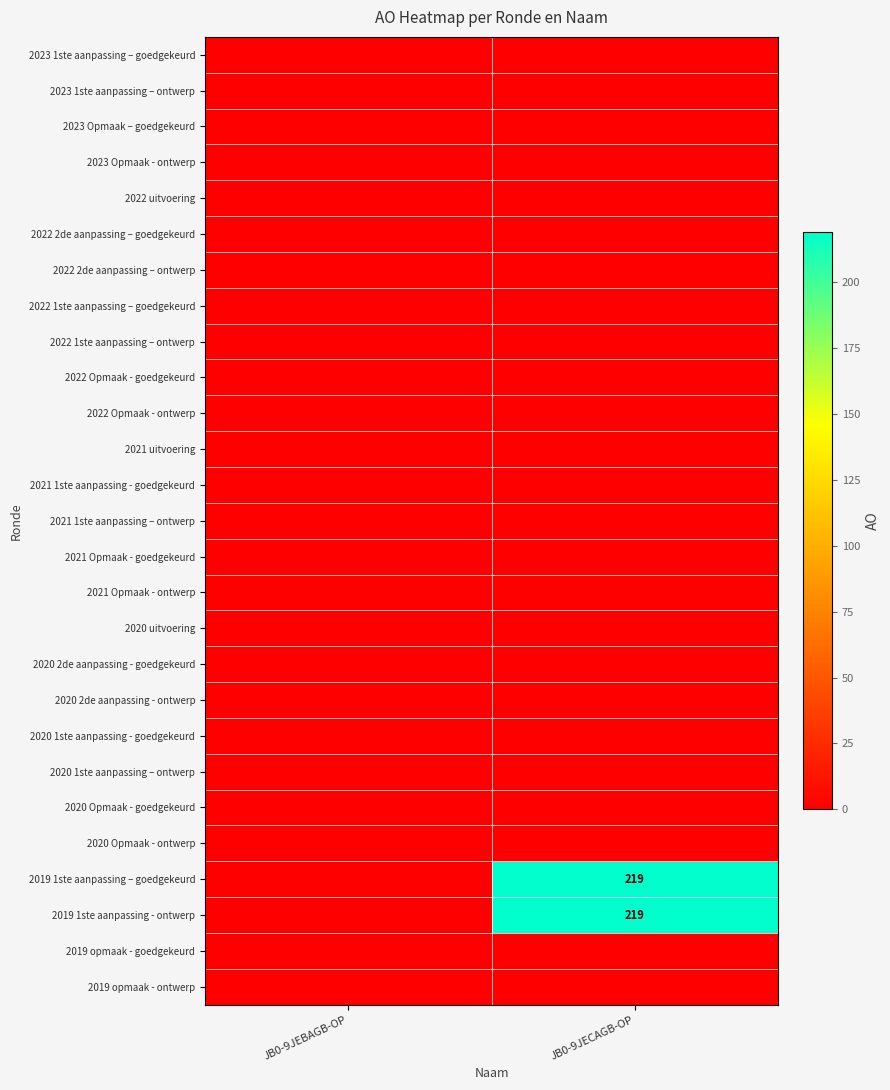

Is it true that 2023 1ste aanpassing – goedgekeurd equals 0 at JB0-9JEBAGB-OP?

True